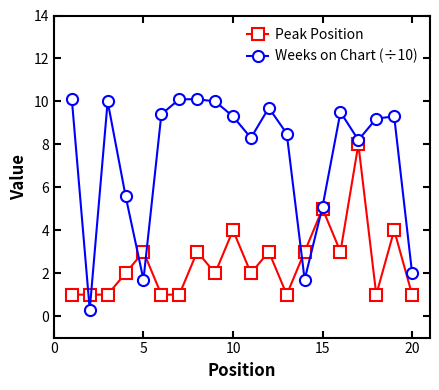

What is the sum of all Weeks on Chart (÷10) values?

148.1